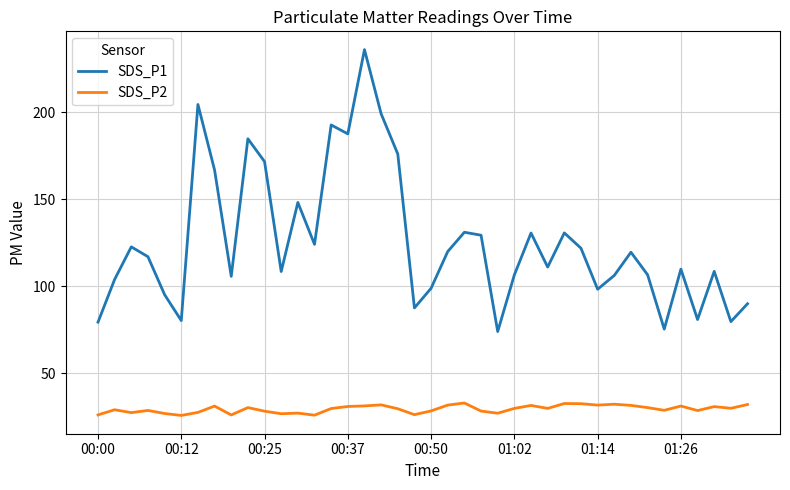

True or false: SDS_P2 and SDS_P1 cross at least once.

False